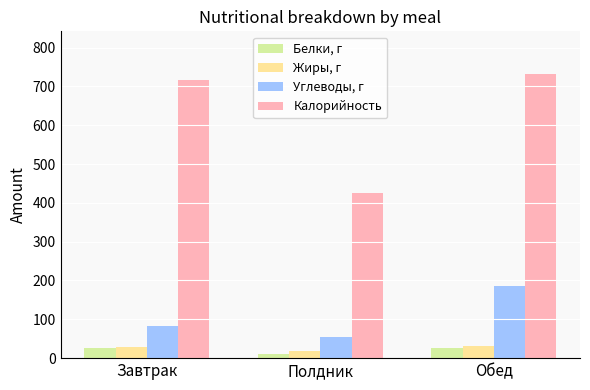

Does the chart contain stacked bars?

No